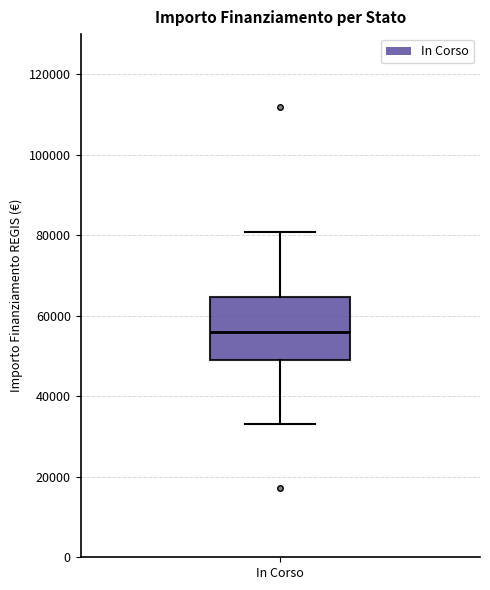

Where is the lower edge of the box for In Corso on the y-axis? The values are not printed on the chart, so give them approximately, as read against the axis.

50000